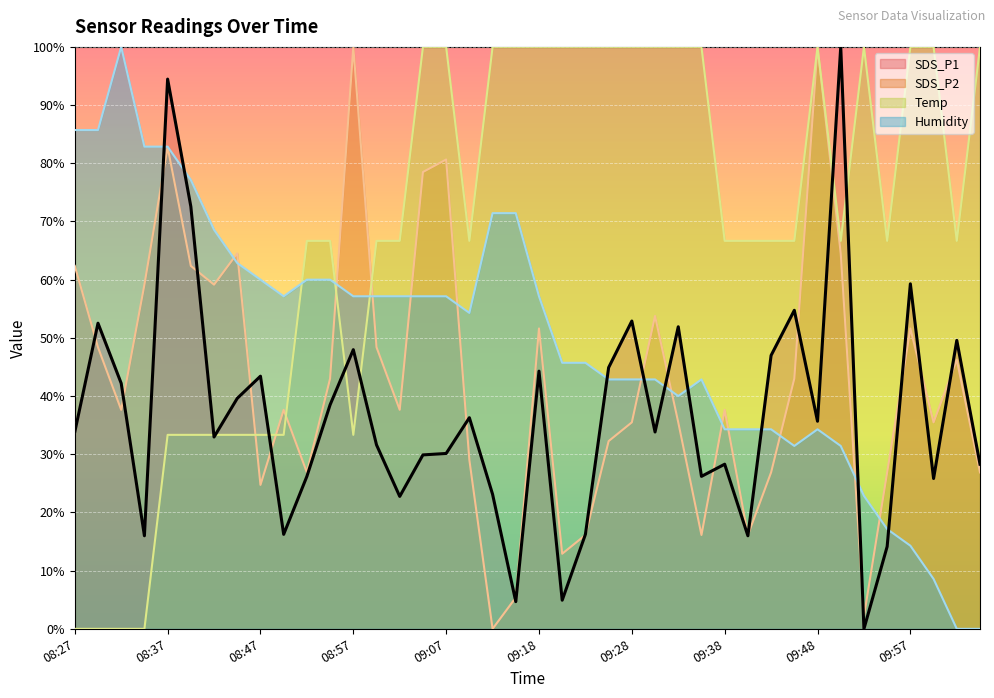

Rank the series at 08:49 from highest to lowest value.

Humidity, SDS_P2, Temp, SDS_P1